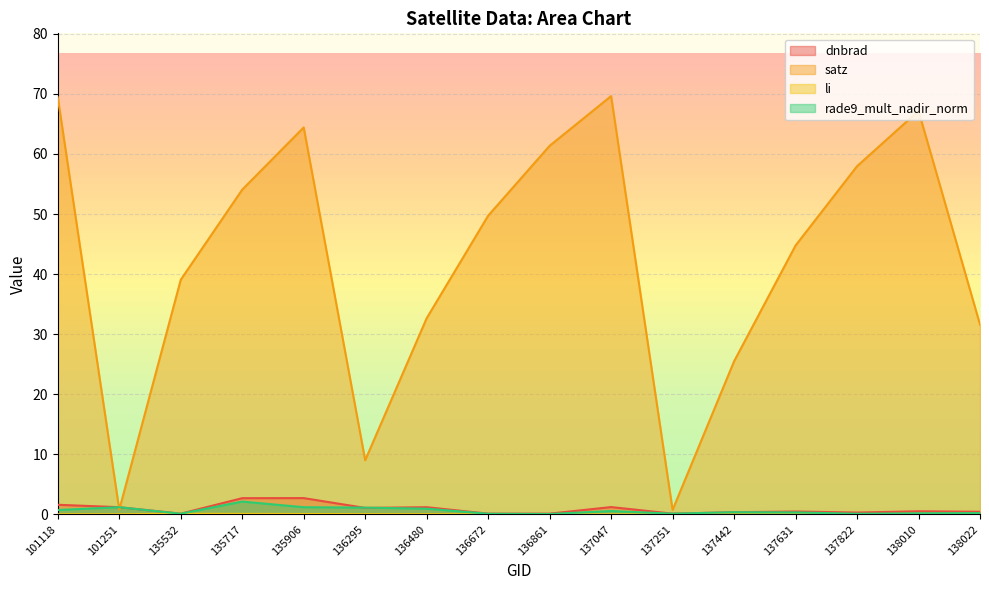

What is the highest value of the satz series?

69.6